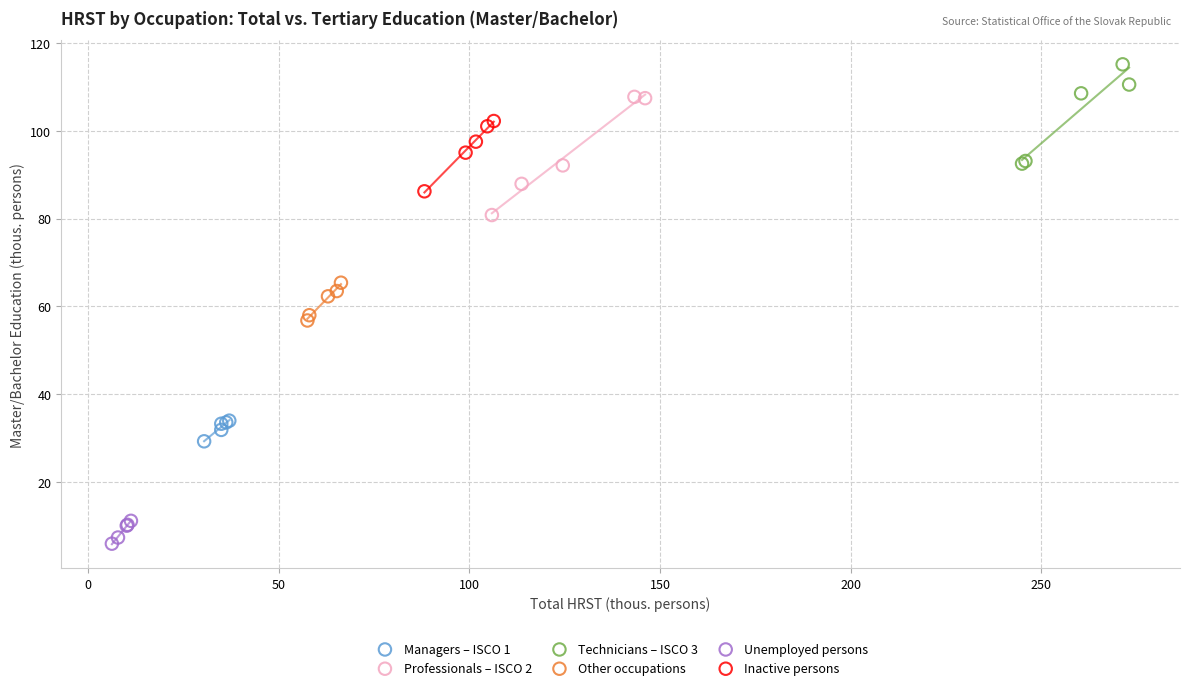

Which series reaches the maximum Y coordinate?

Technicians – ISCO 3